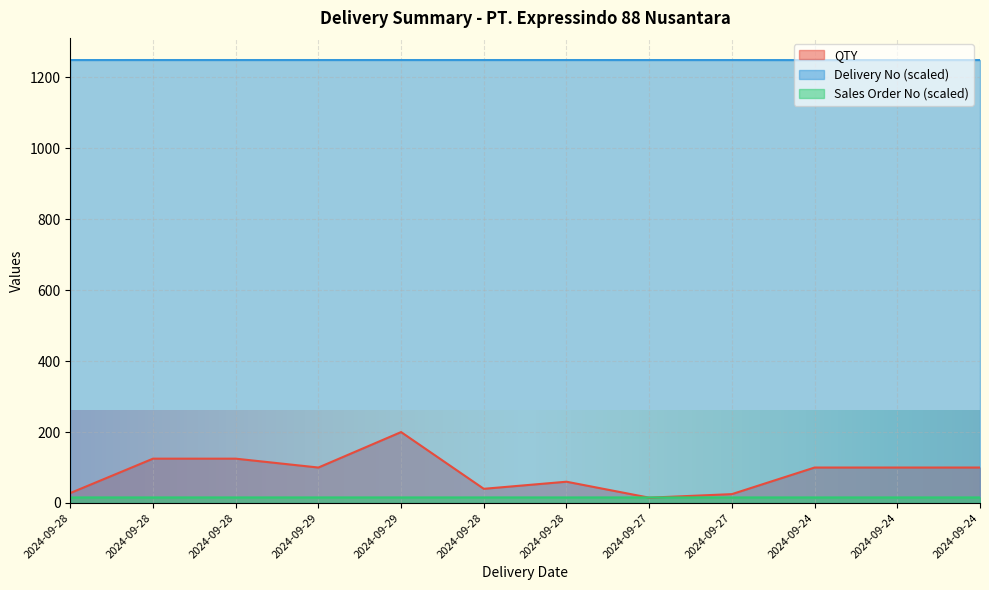

True or false: Delivery No and QTY cross at least once.

False